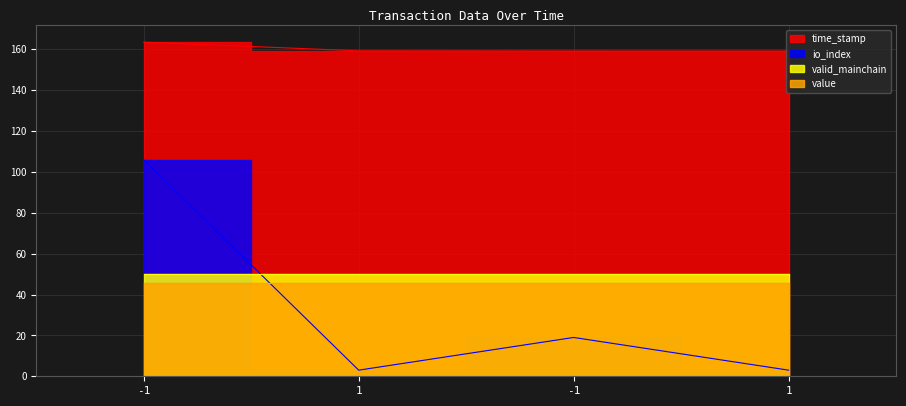

At how many categories does at least one series exceed 81?

4